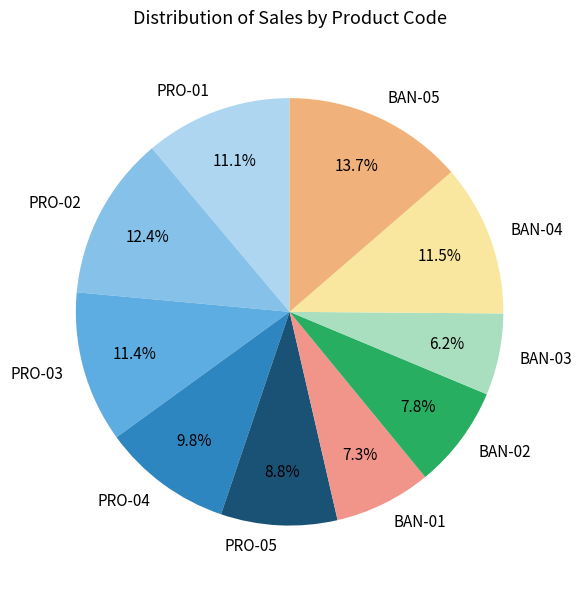

What portion of the pie excludes BAN-04?

88.5%